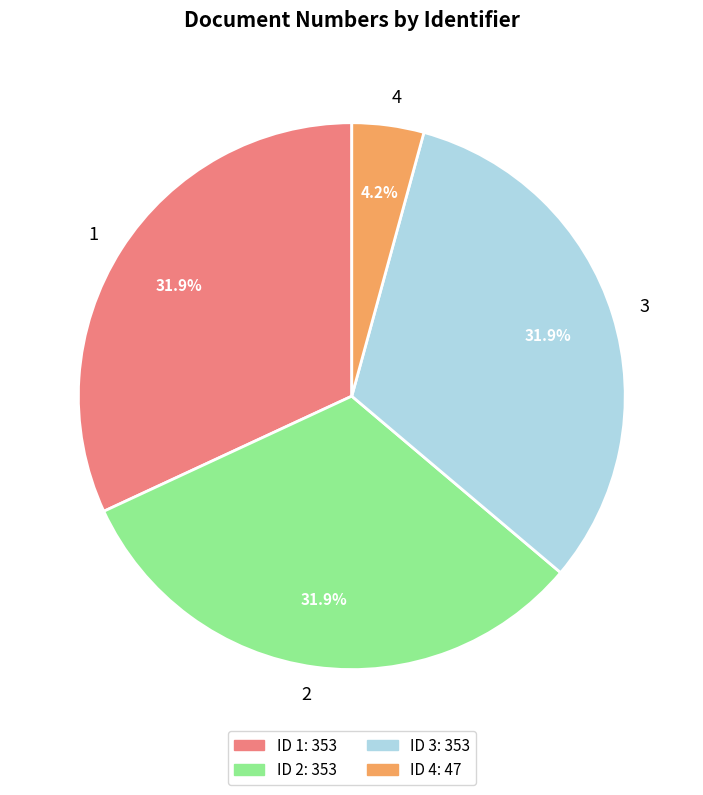

What is the smallest slice in the pie chart?

4